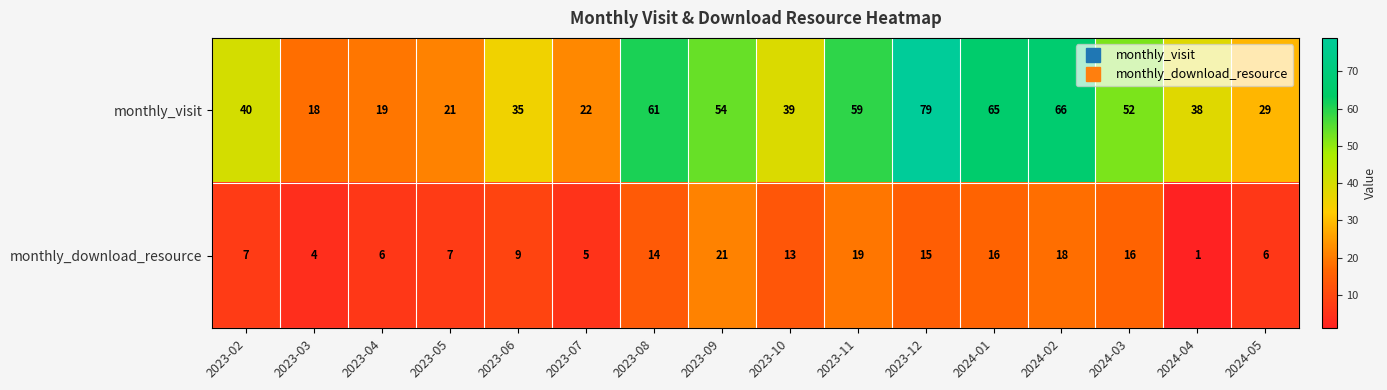

Rank the series by their average value, from highest to lowest.

monthly_visit, monthly_download_resource